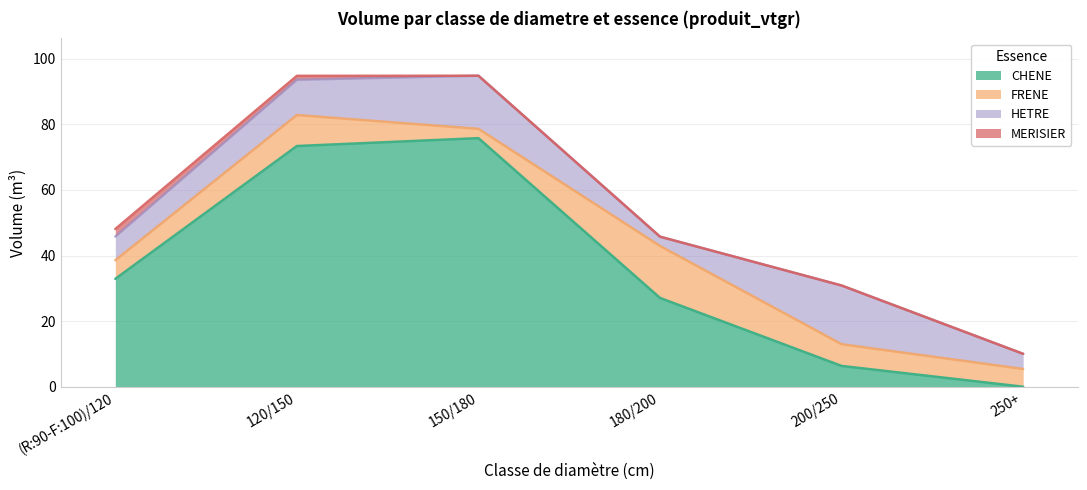

In HETRE, how many points are lower than both neighbors (excluding endpoints)?

1